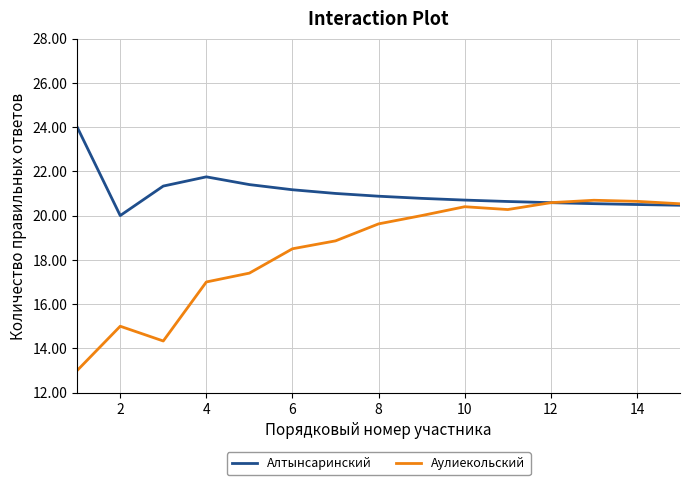

Which series has the widest spread of values?

Аулиекольский